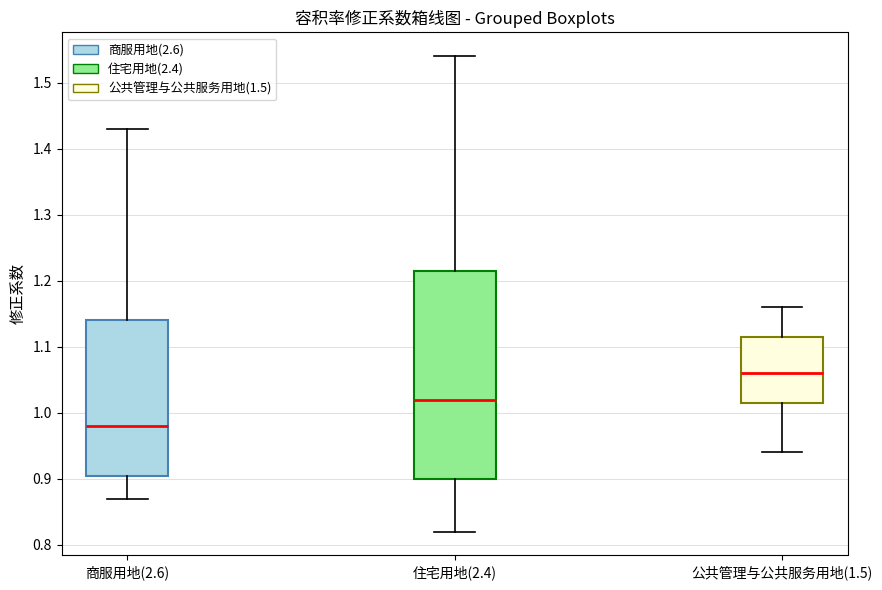

Reading left to right, transcribe this box plot: for each box, give where its median line is, the range the box spans, and where its two whiskers end, as read against the y-axis. The values are not printed on the chart, so give them approximately, as read against the axis.

商服用地(2.6): median 0.98, box 0.91 to 1.14, whiskers 0.87 to 1.43
住宅用地(2.4): median 1.02, box 0.90 to 1.22, whiskers 0.82 to 1.54
公共管理与公共服务用地(1.5): median 1.06, box 1.02 to 1.12, whiskers 0.94 to 1.16